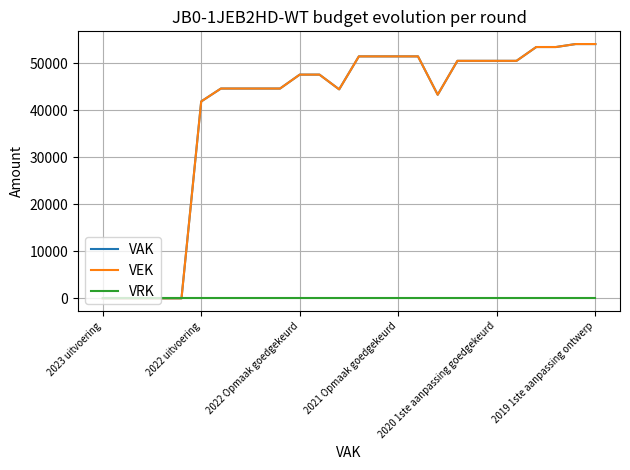

In VEK, how many points are lower than both neighbors (excluding endpoints)?

2